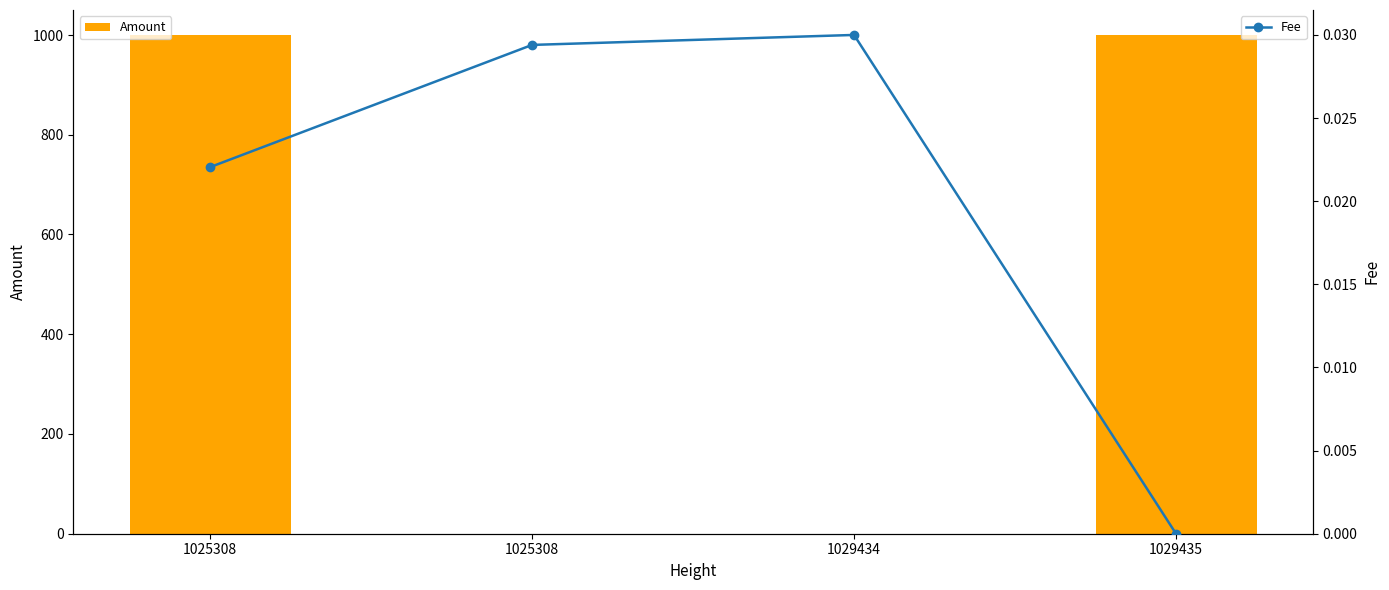

Reading left to right, extract all data points from this chart.

Amount: 1000.1	0.0	0.2	1000.0
Fee: 0.0	0.0	0.0	0.0